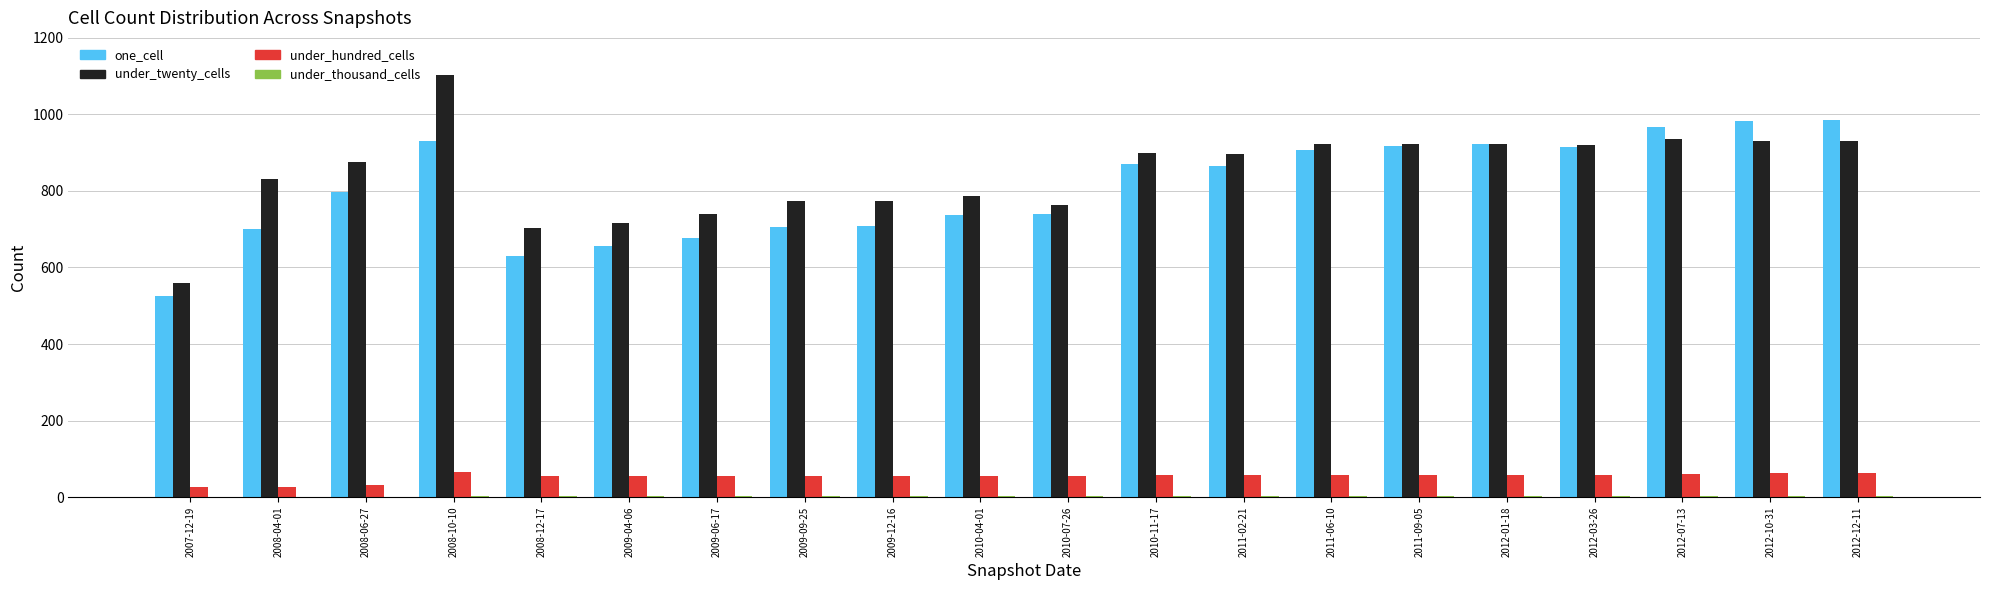

How many series are shown in this chart?

4